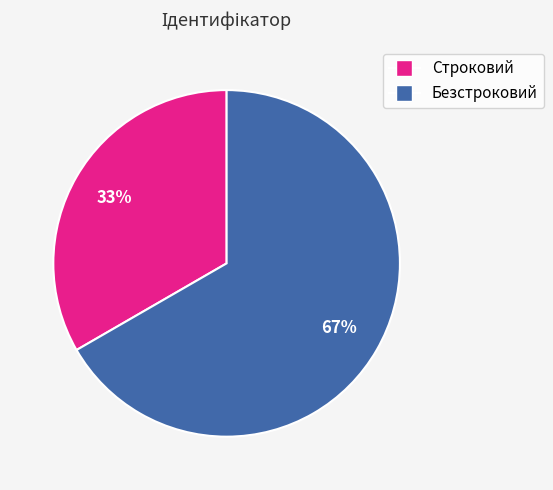

Which category accounts for the majority?

Безстроковий